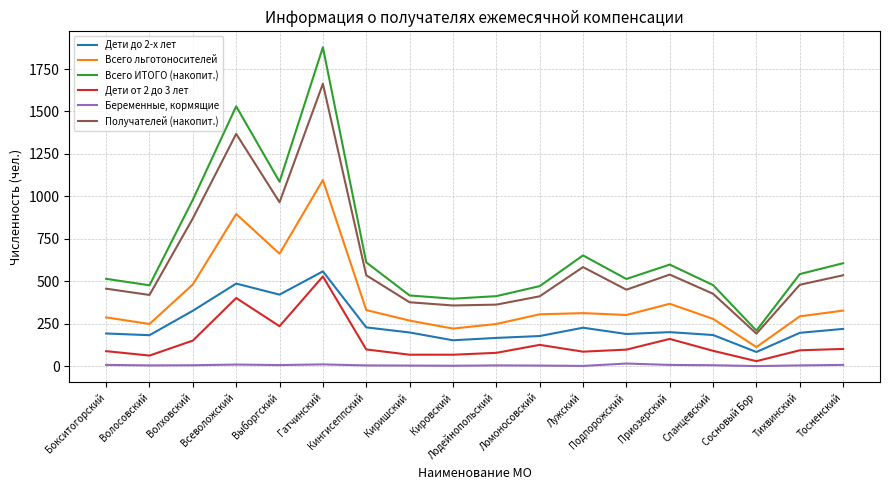

List the series in order of their peak value, highest first.

Всего ИТОГО (накопит.), Получателей (накопит.), Всего льготоносителей, Дети до 2-х лет, Дети от 2 до 3 лет, Беременные, кормящие